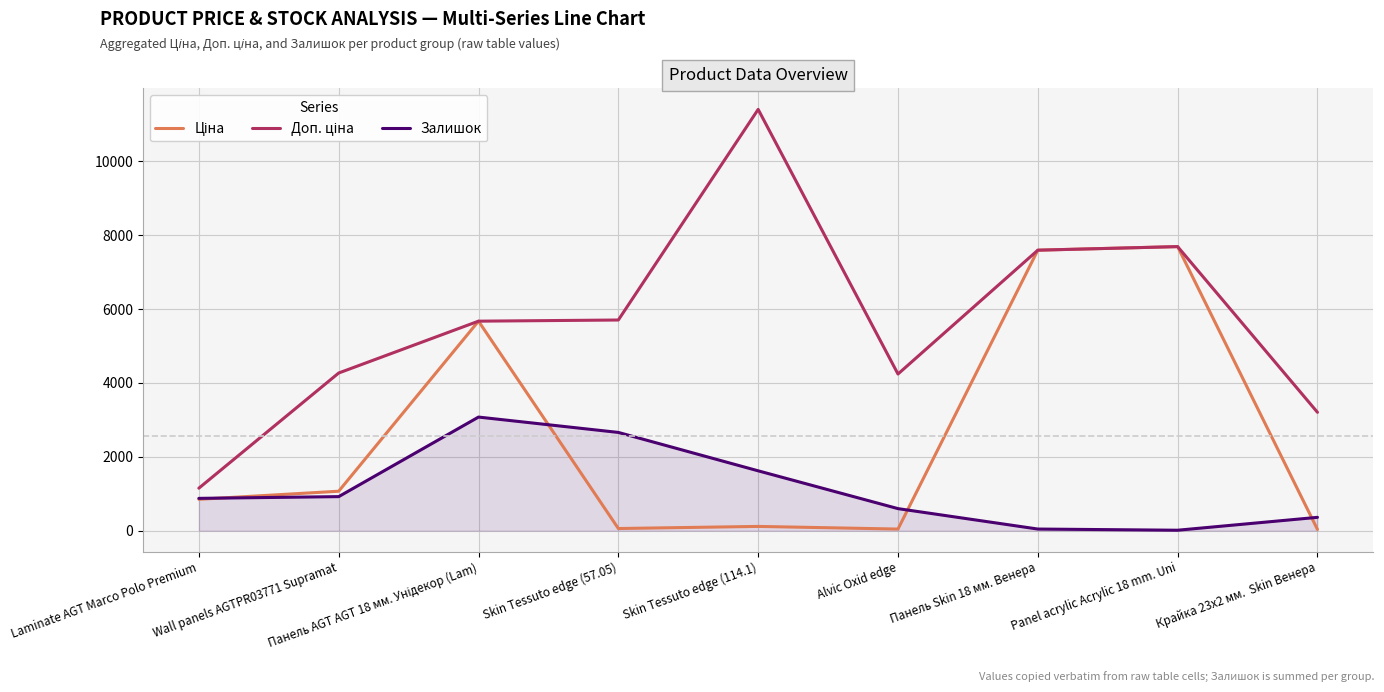

What is the maximum value shown in the chart?

11410.0